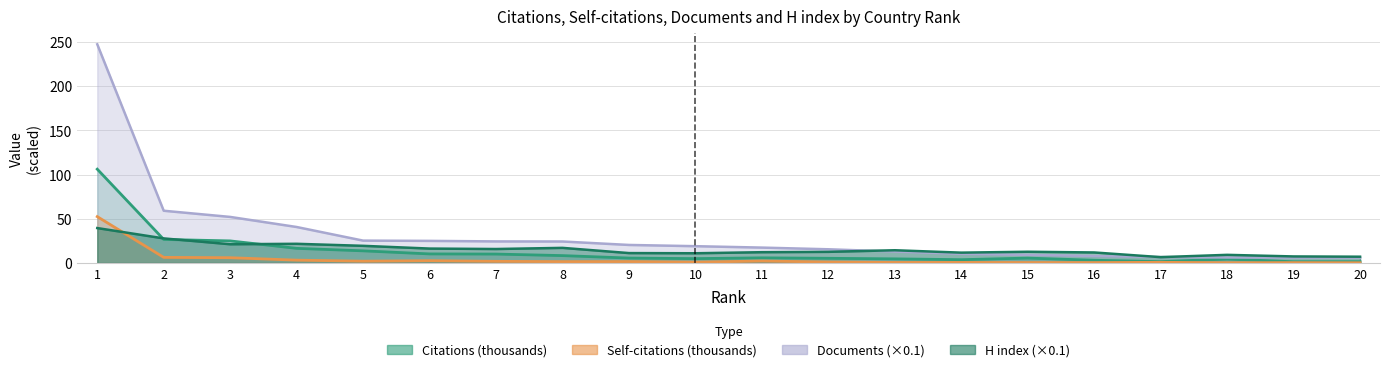

What is the difference between the highest and lowest values at 14?

11.1